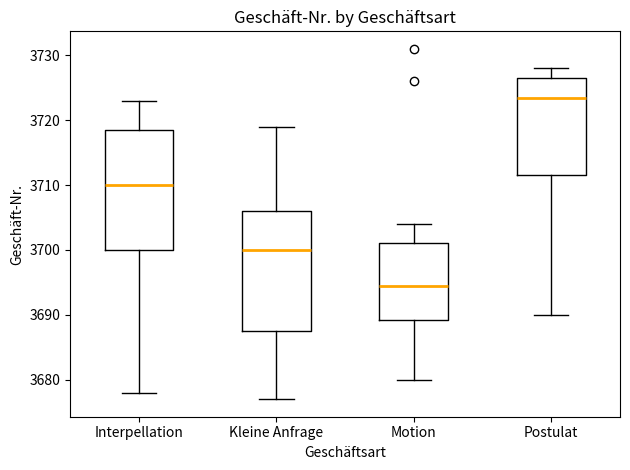

Reading left to right, transcribe this box plot: for each box, give where its median line is, the range the box spans, and where its two whiskers end, as read against the y-axis. The values are not printed on the chart, so give them approximately, as read against the axis.

Interpellation: median 3710, box 3700 to 3719, whiskers 3678 to 3723
Kleine Anfrage: median 3700, box 3688 to 3706, whiskers 3677 to 3719
Motion: median 3695, box 3689 to 3701, whiskers 3680 to 3704
Postulat: median 3724, box 3712 to 3727, whiskers 3690 to 3728